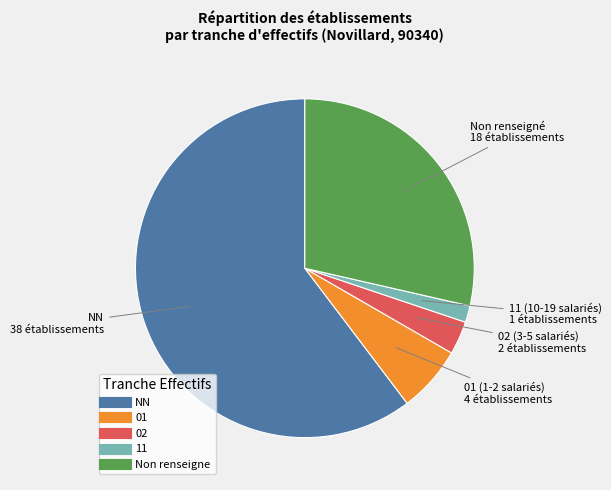

Does any single category account for the majority?

Yes